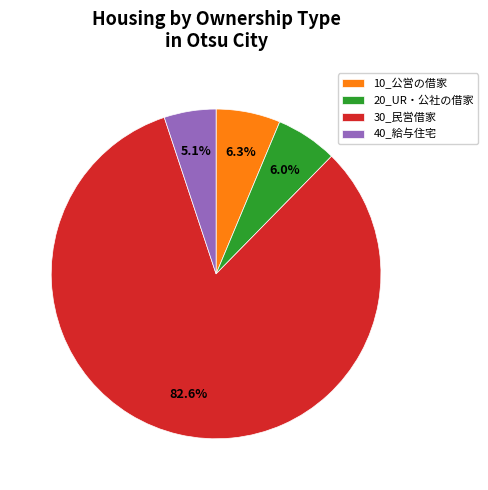

Which slice represents more than half of the pie?

30_民営借家